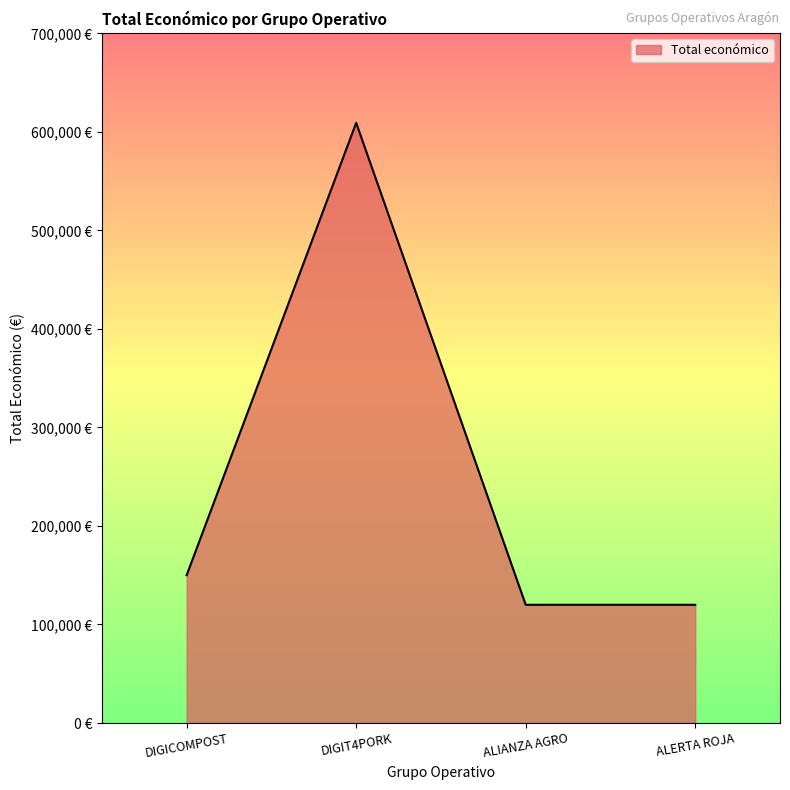

Reading left to right, extract all data points from this chart.

150000	609206	120000	120000